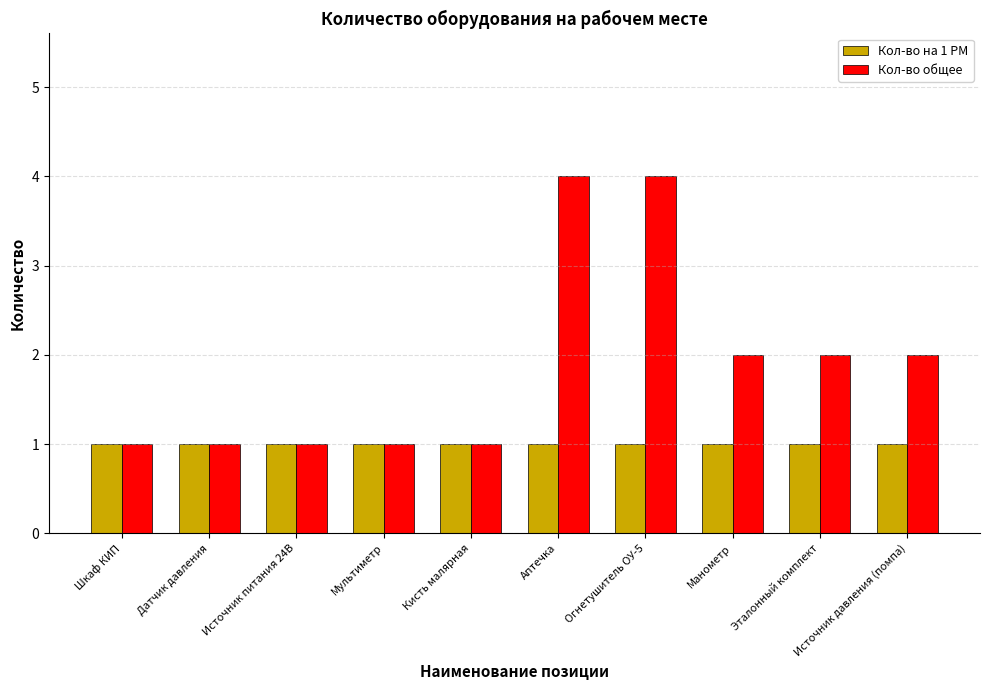

What is the sum of the Кол-во общее values at Эталонный комплект and Манометр?

4